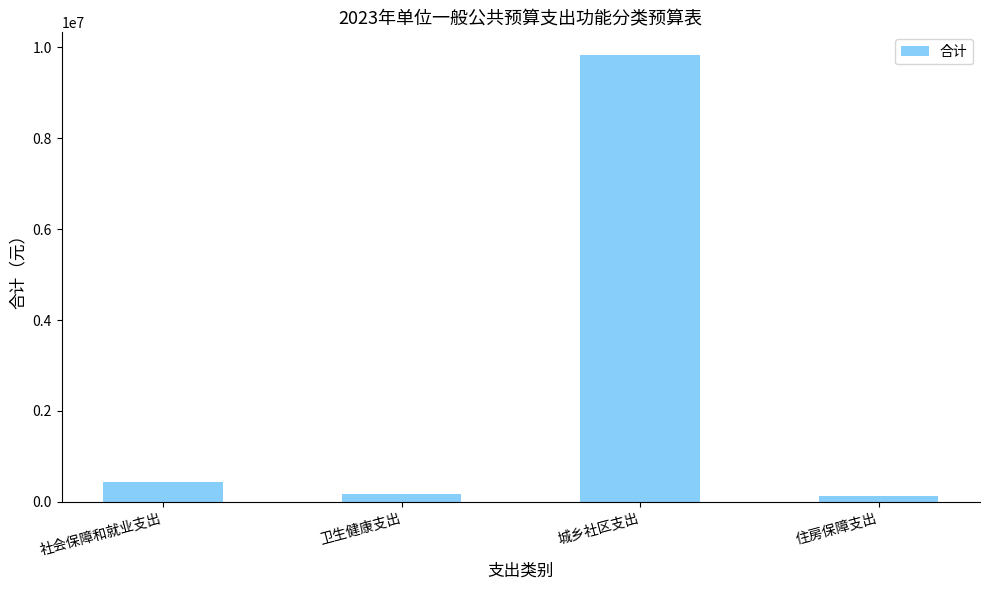

What is the sum of the values at 住房保障支出 and 社会保障和就业支出?

568200